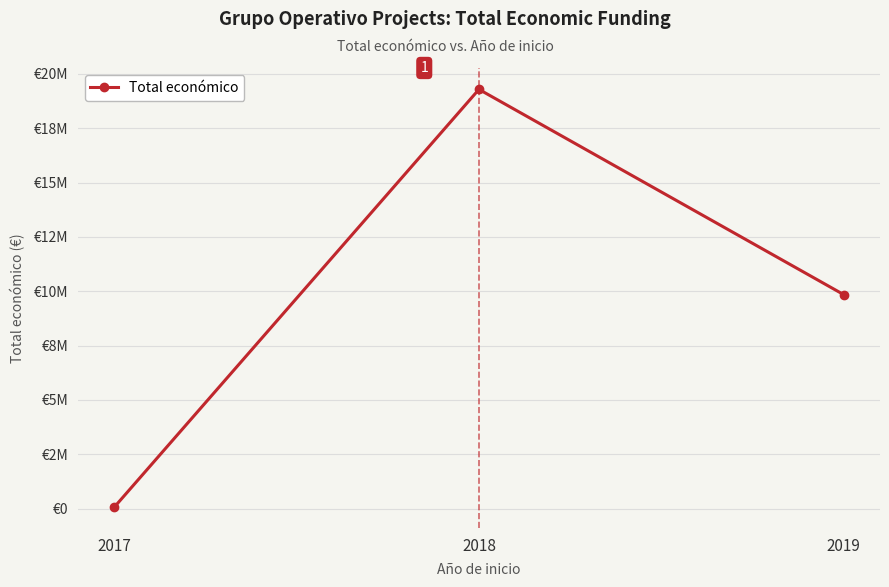

Is this an area chart (filled region under the line)?

No